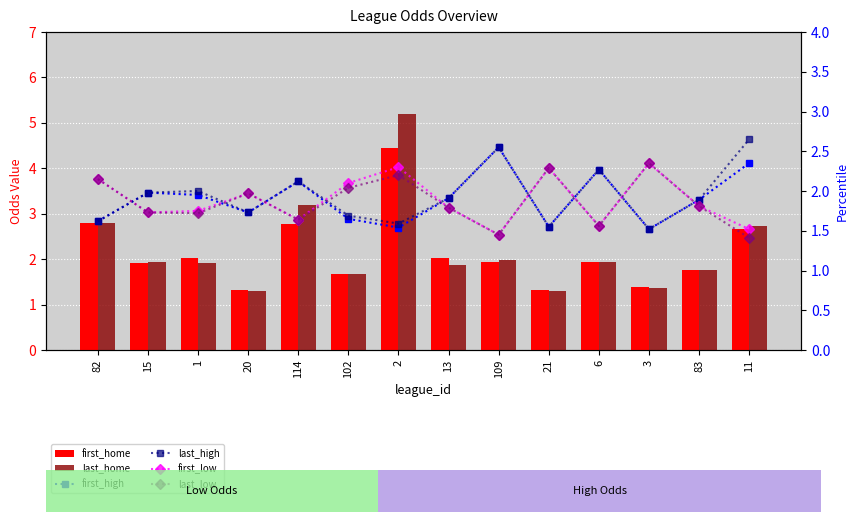

Rank the series at 2 from lowest to highest value.

first_high, last_high, last_low, first_low, first_home, last_home